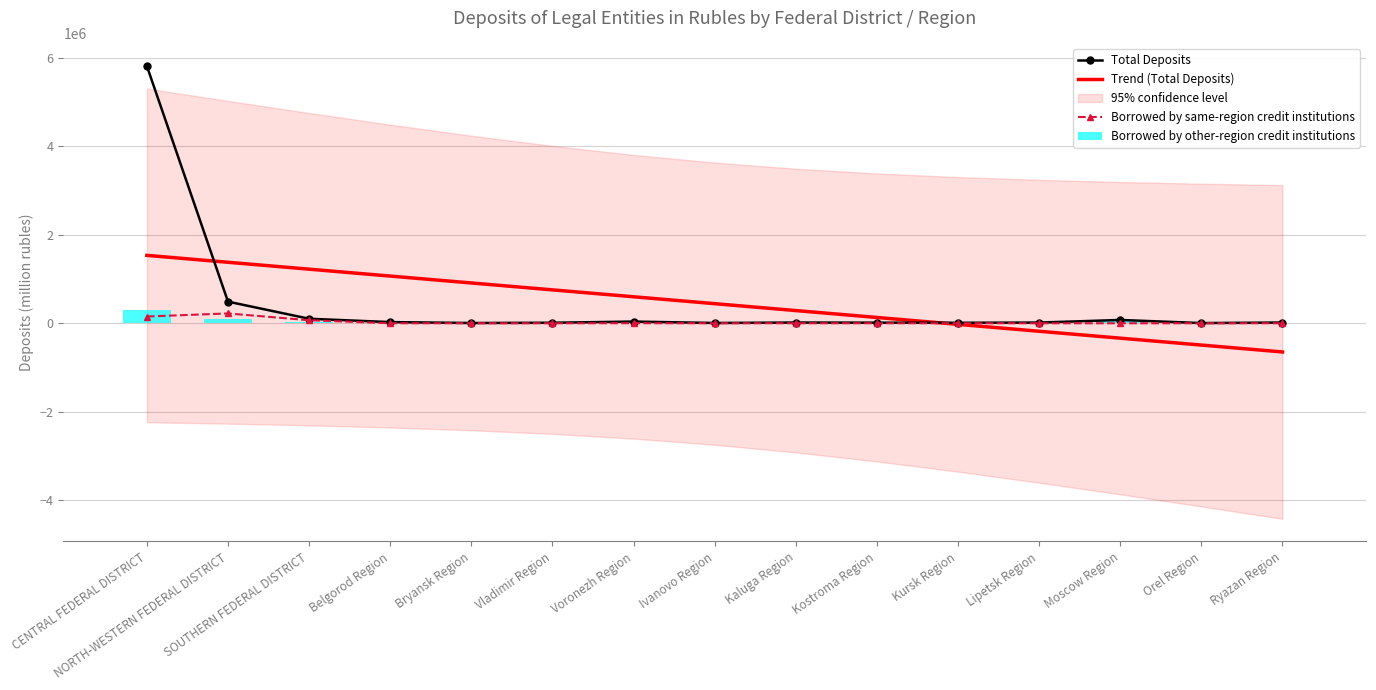

Is the value of Borrowed by same-region credit institutions at Kursk Region greater than the value of Trend (Total Deposits) at Lipetsk Region?

Yes